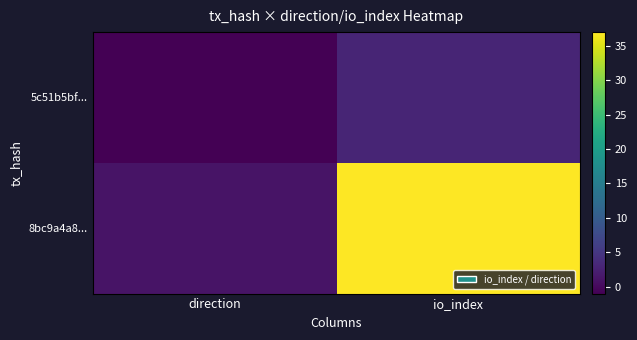

Rank the series by their maximum value, from highest to lowest.

8bc9a4a8..., 5c51b5bf...